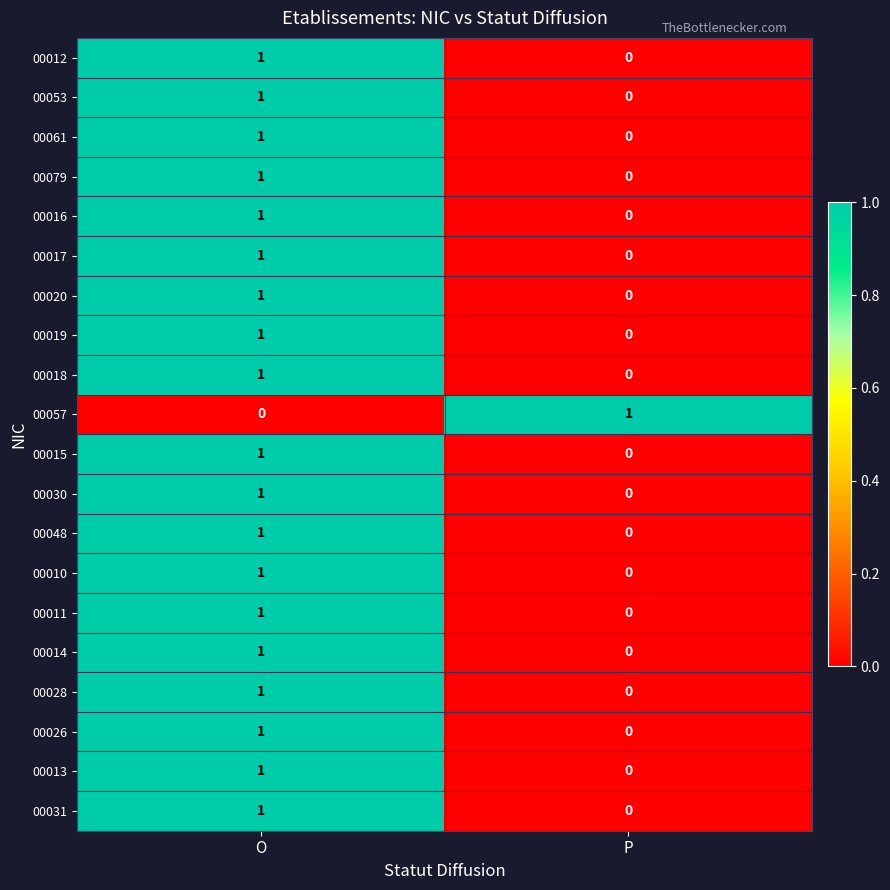

What is the total value across all series at O?

19